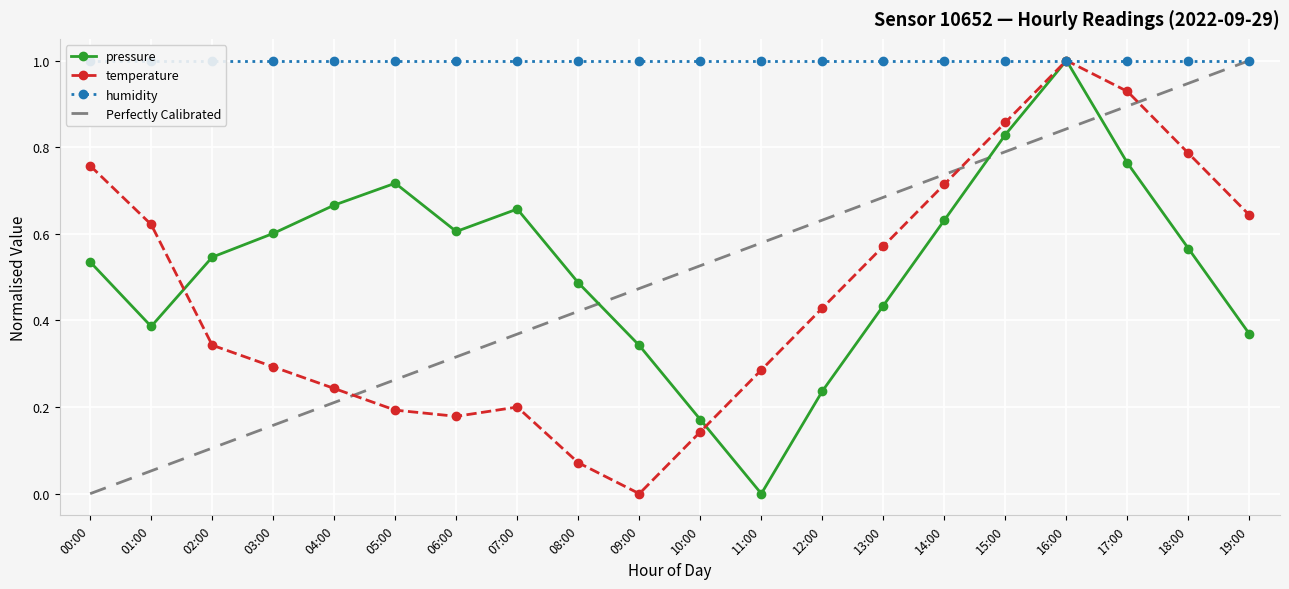

At which category does pressure reach its first local valley?

01:00